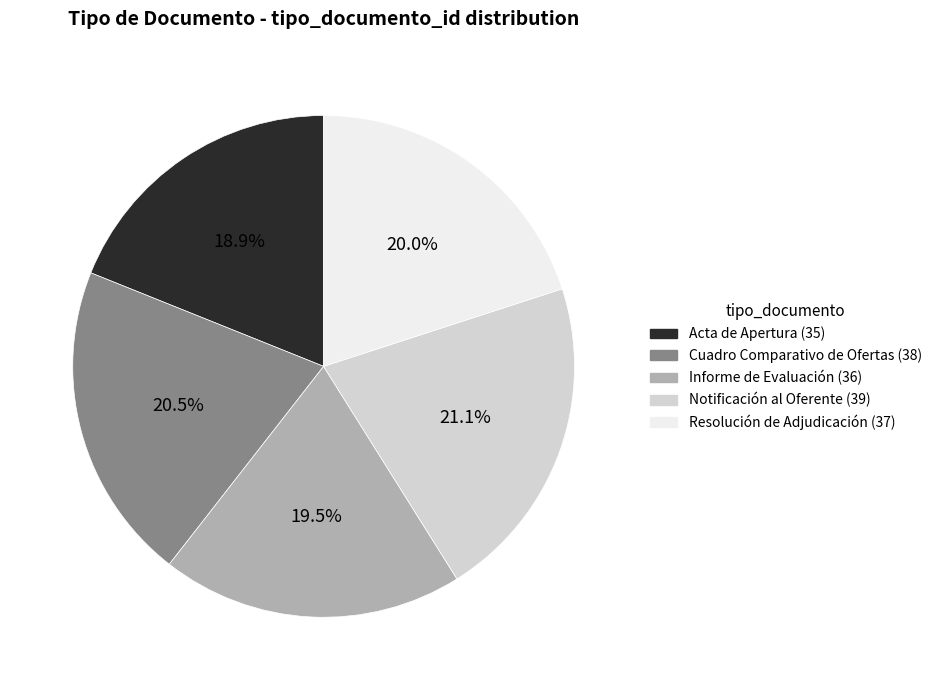

Does Cuadro Comparativo de Ofertas account for over 50% of the chart?

No